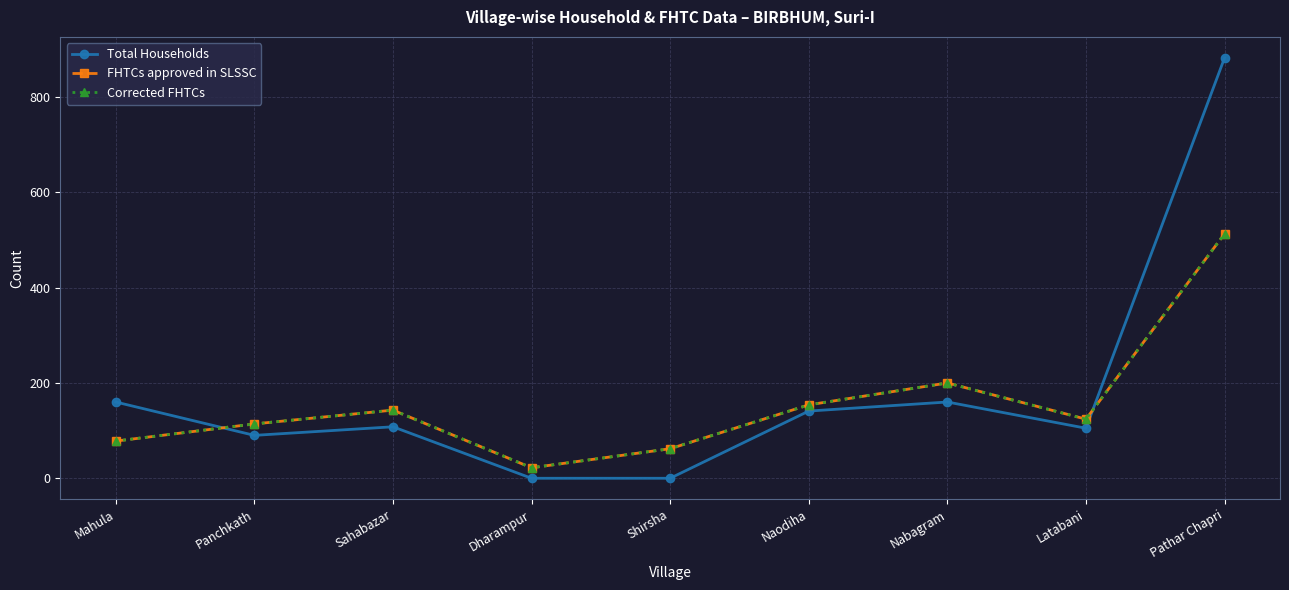

What is the label of the 9th point from the left?

Pathar Chapri